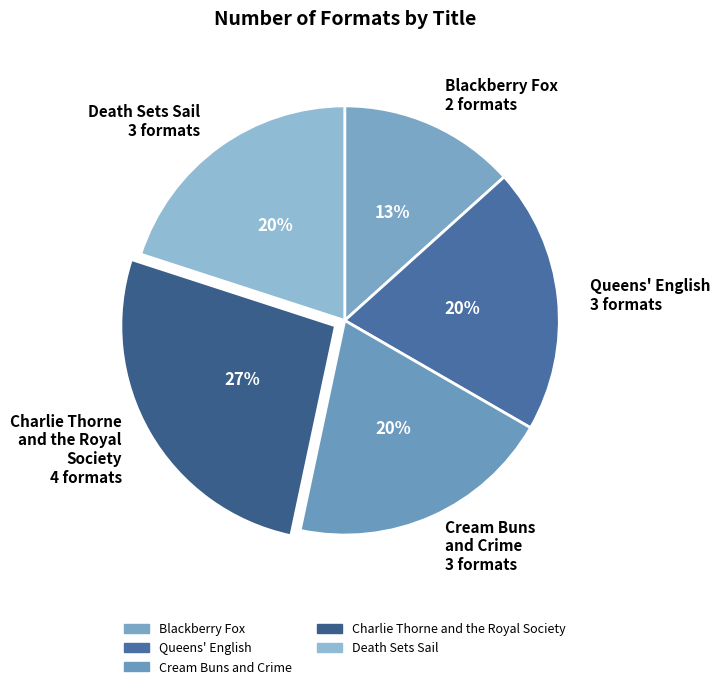

The Queens' English slice represents 8% of the pie. True or false?

False